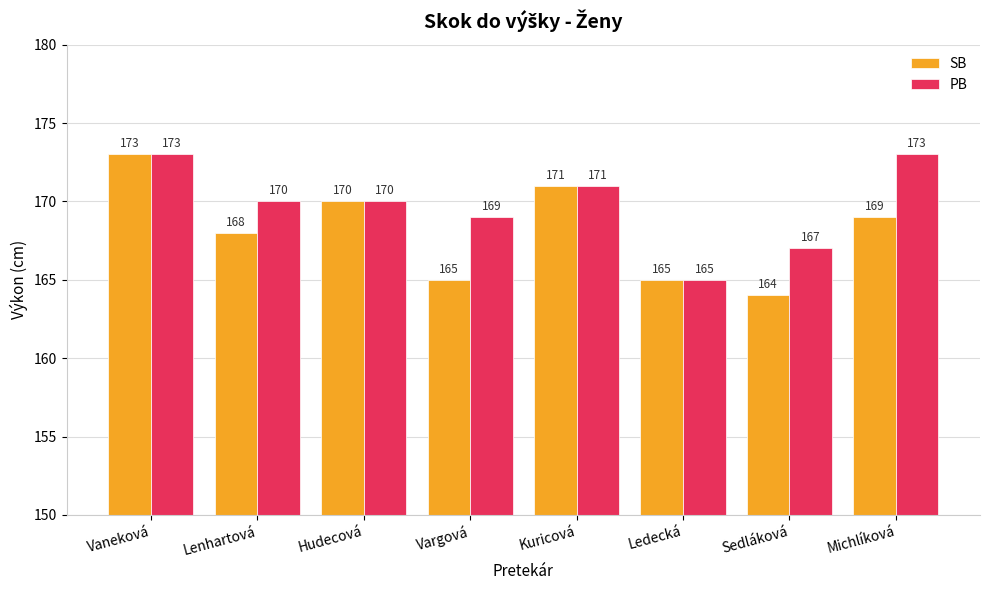

What is the approximate value of PB at Vaneková?

173